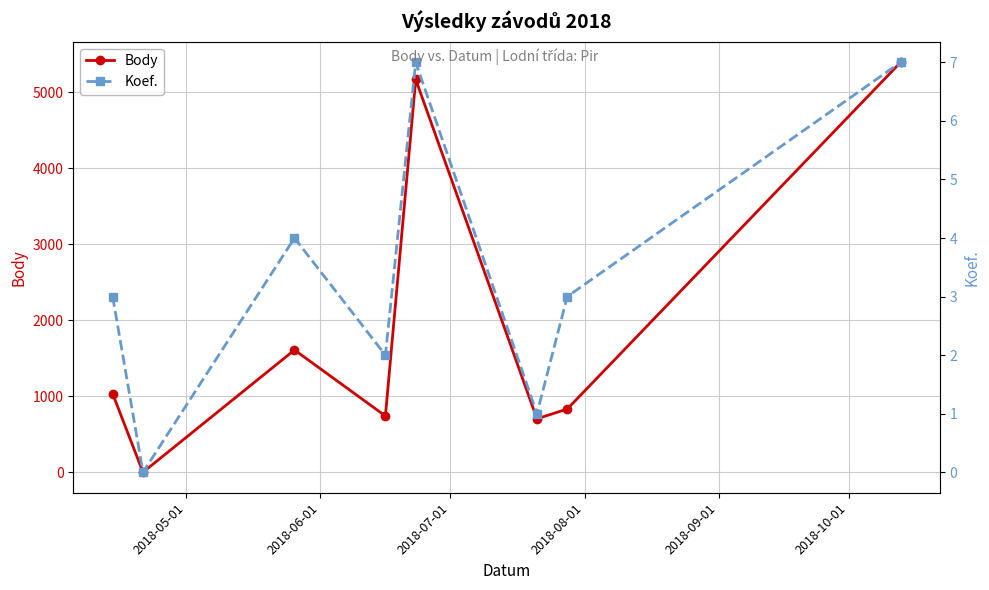

Count the number of data series in this chart.

2